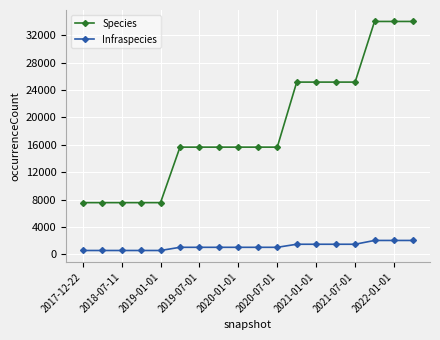

What is the highest value of the Infraspecies series?

2017